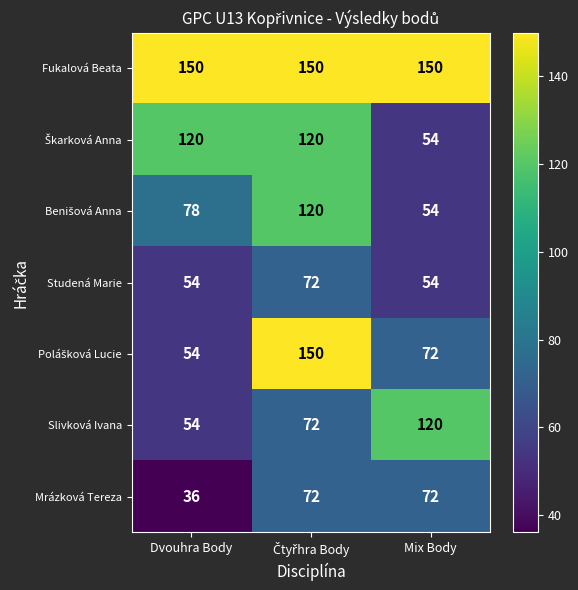

Which series has the largest total across all categories?

Fukalová Beata